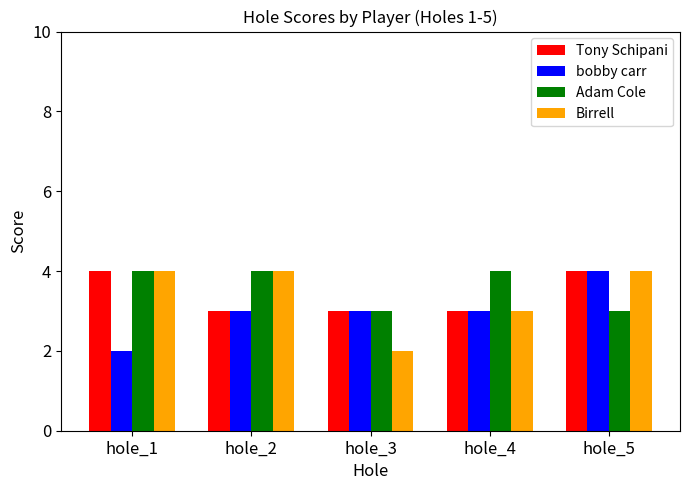

What is the value of the Birrell bar at the 2nd from the left?

4